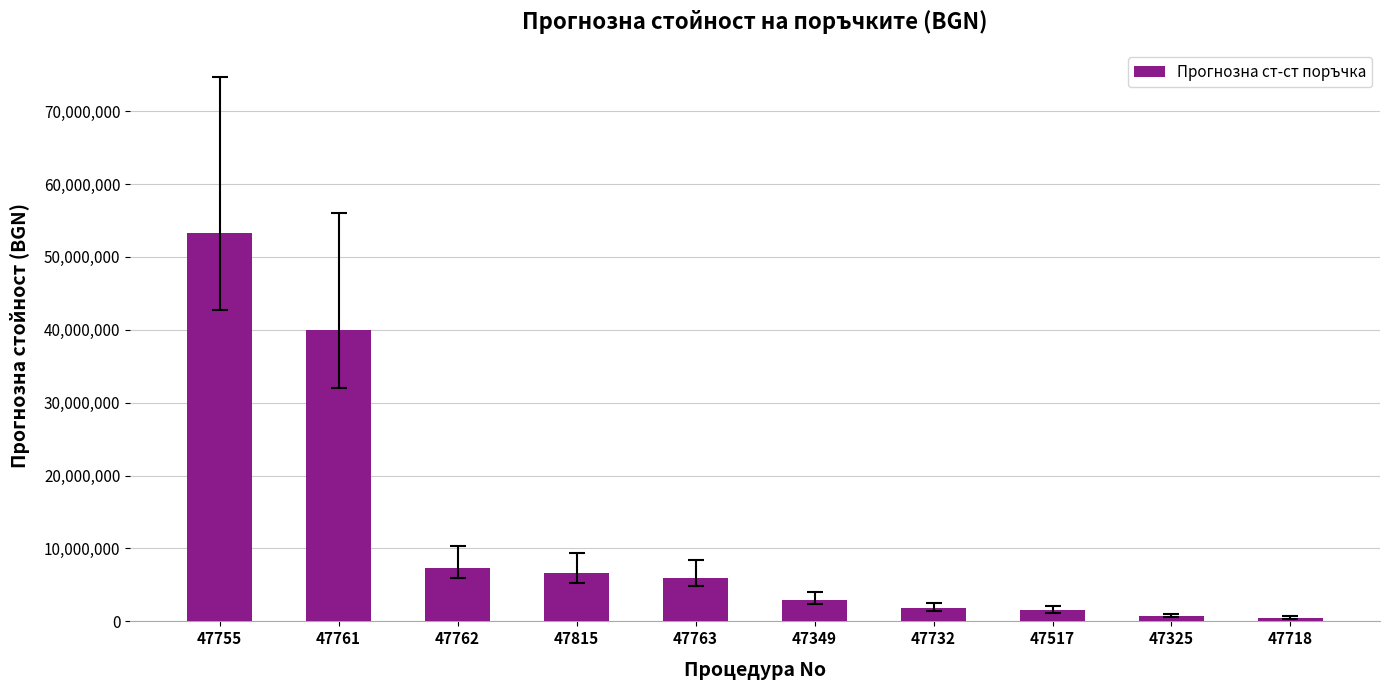

True or false: the data shows 7380647 at 47762.

True